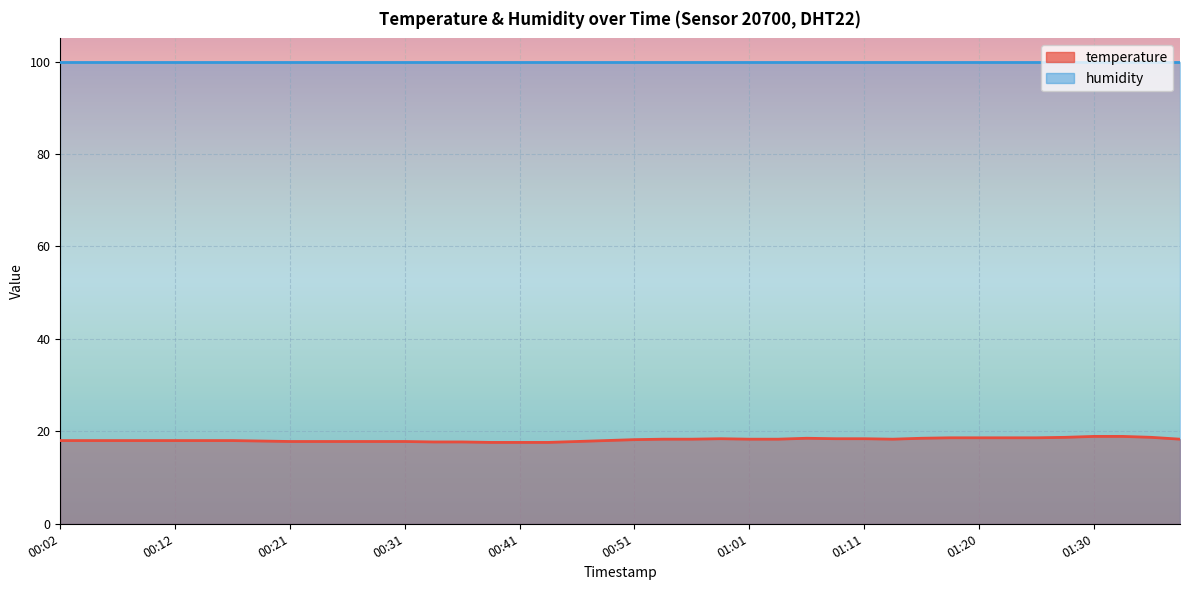

Reading right to left, extract all data points from this chart.

01:38=18.3	01:35=18.7	01:33=18.9	01:30=18.9	01:28=18.7	01:25=18.6	01:23=18.6	01:20=18.6	01:18=18.6	01:15=18.5	01:13=18.3	01:11=18.4	01:08=18.4	01:06=18.5	01:03=18.3	01:01=18.3	00:58=18.4	00:56=18.3	00:53=18.3	00:51=18.2	00:48=18.0	00:46=17.8	00:44=17.6	00:41=17.6	00:39=17.6	00:36=17.7	00:34=17.7	00:31=17.8	00:29=17.8	00:26=17.8	00:24=17.8	00:21=17.8	00:19=17.9	00:17=18.0	00:14=18.0	00:12=18.0	00:09=18.0	00:07=18.0	00:04=18.0	00:02=18.0